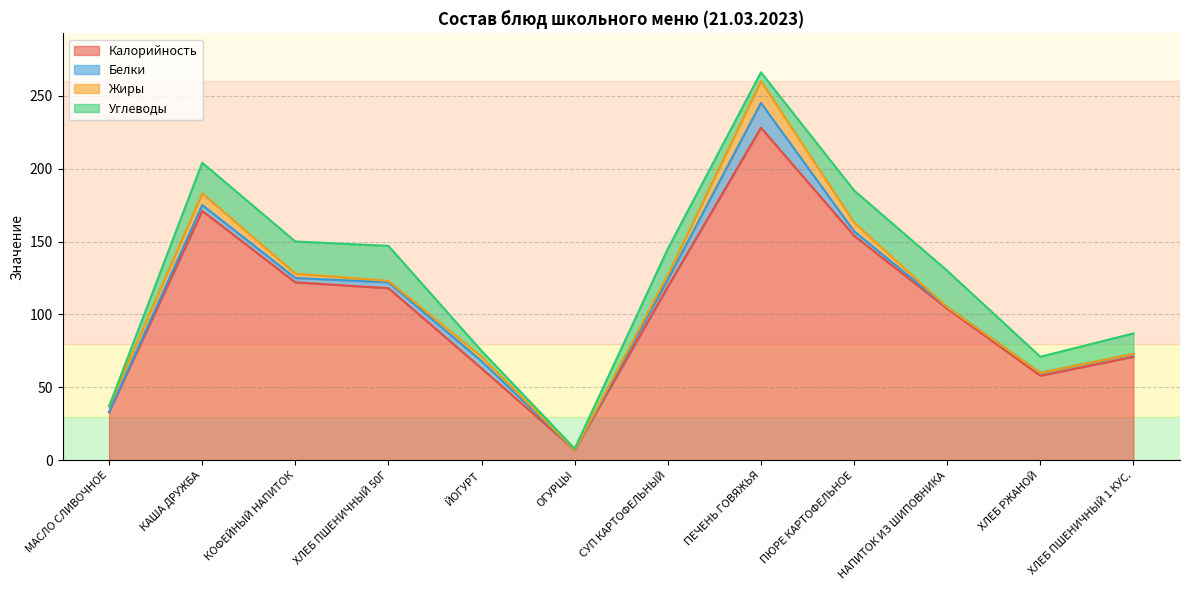

How many times do Жиры and Углеводы cross each other?

3